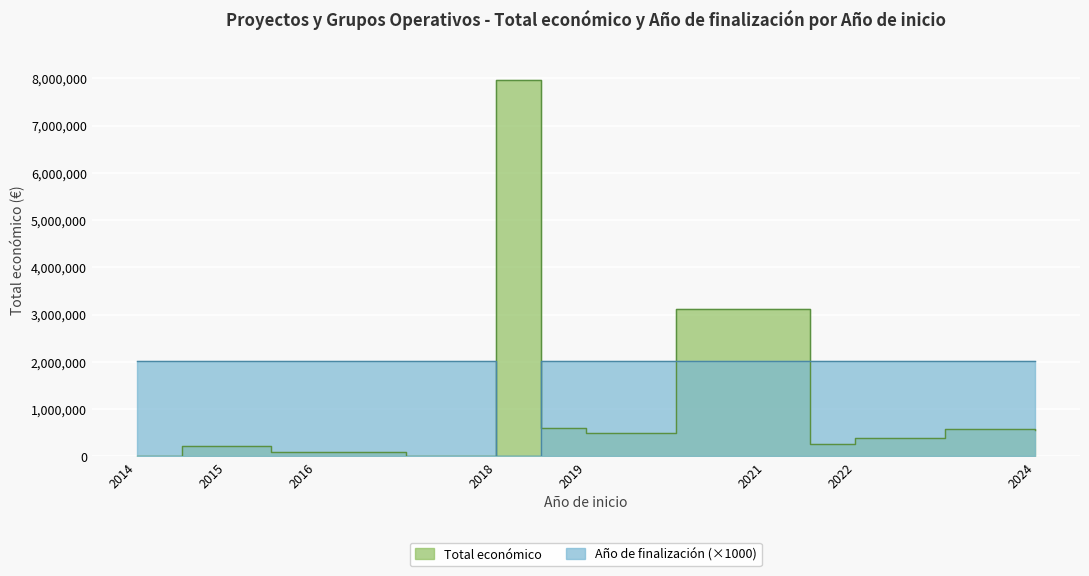

At which label is Total económico closest to 3987306?

2021